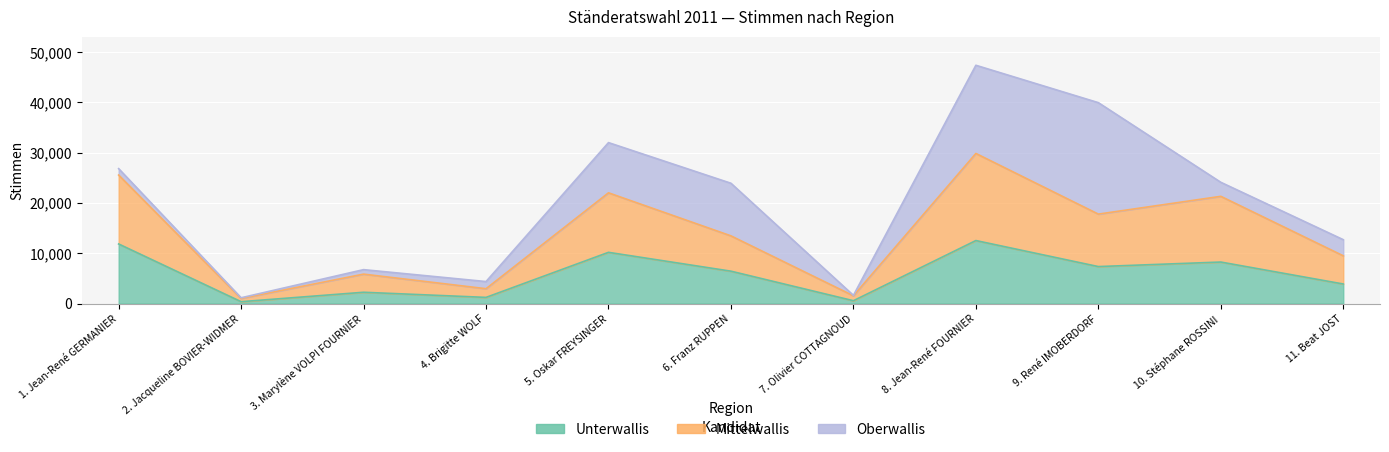

True or false: Unterwallis has a value of 17300 at 5. Oskar FREYSINGER.

False